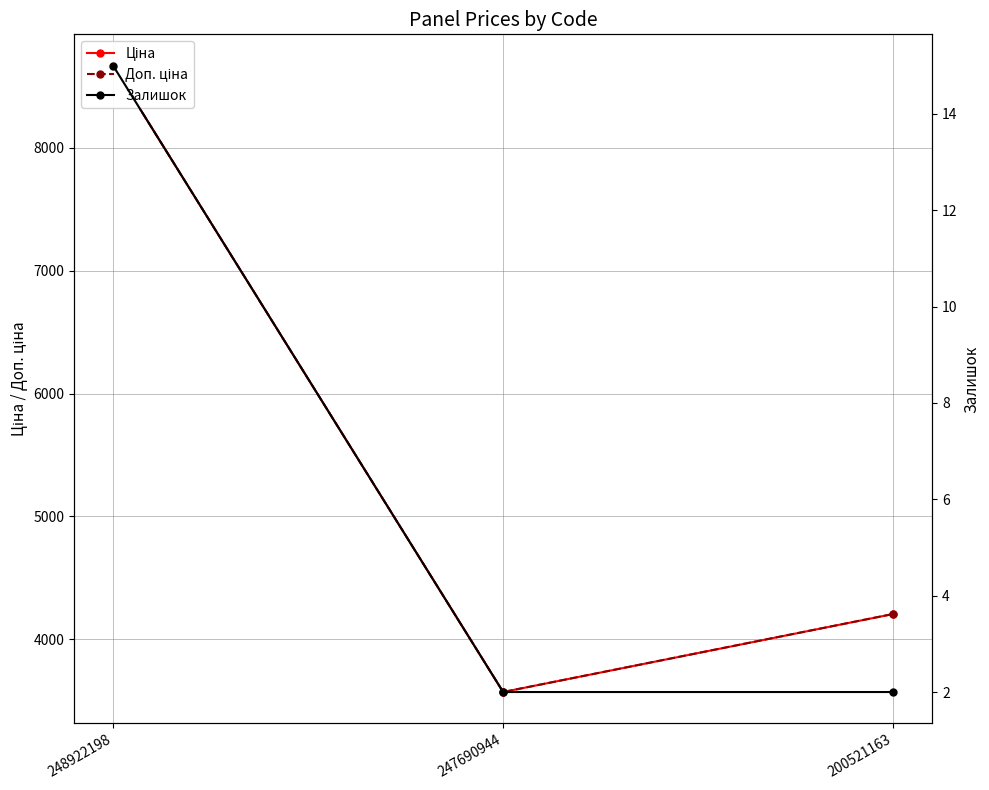

What is the total value across all series at 247690944?

7141.1